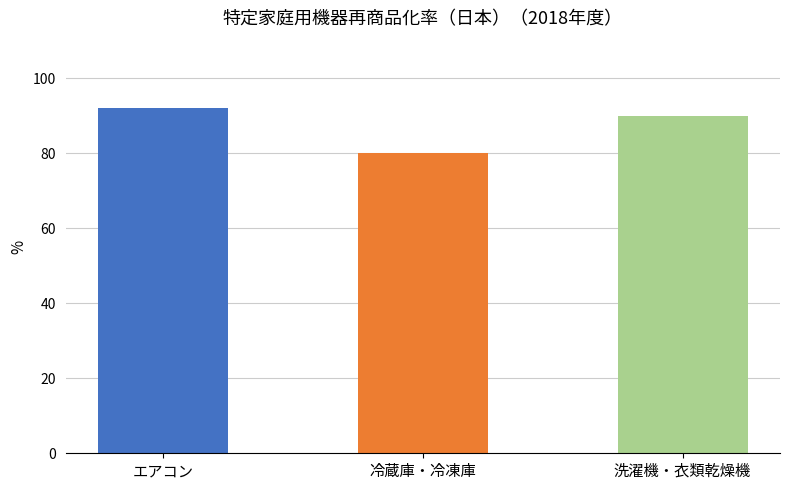

The value of 冷蔵庫・冷凍庫（再商品化率） at 2017 is 48. True or false?

False